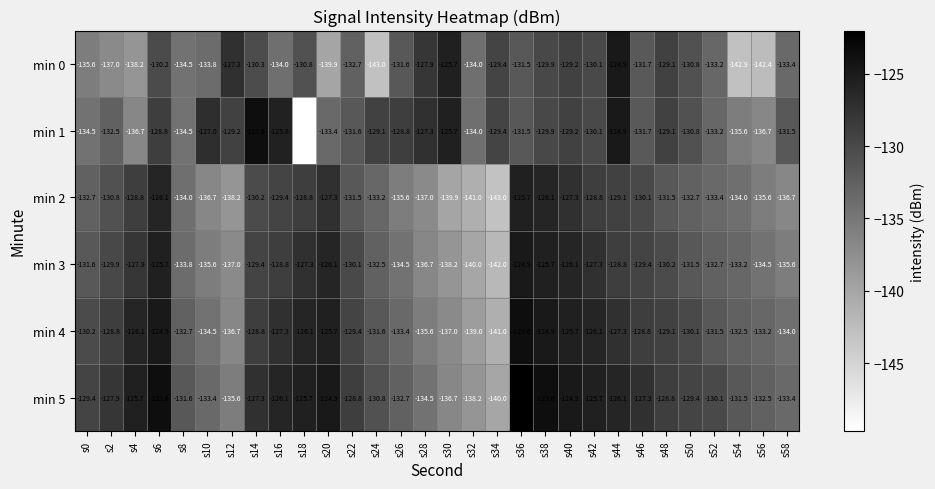

Read the min 5 value at s0.

-129.4